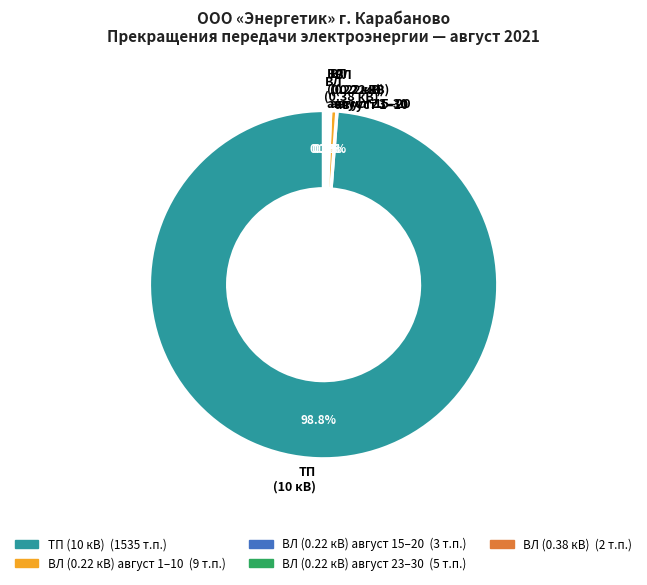

What is the largest slice in the pie chart?

ТП (10 кВ)